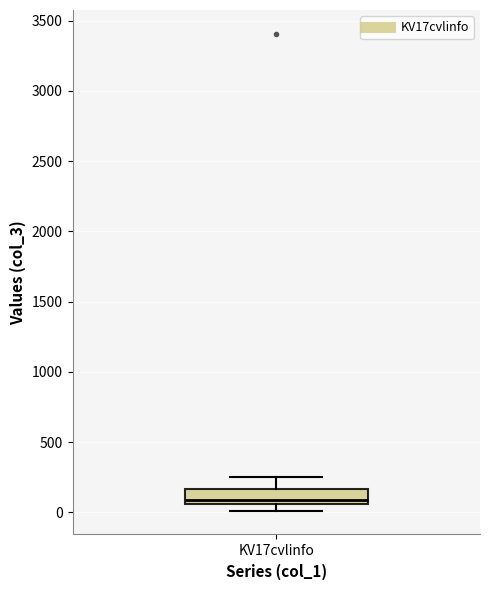

Where does the median line of the box for KV17cvlinfo sit on the y-axis? The values are not printed on the chart, so give them approximately, as read against the axis.

100